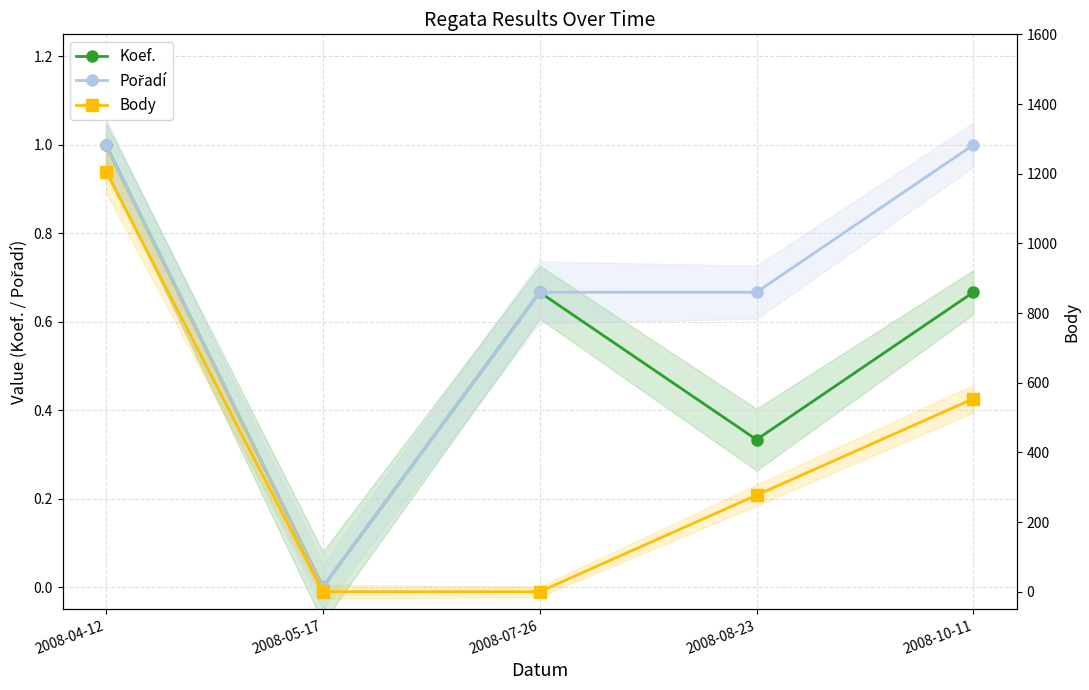

How many times do Body and Pořadí cross each other?

1